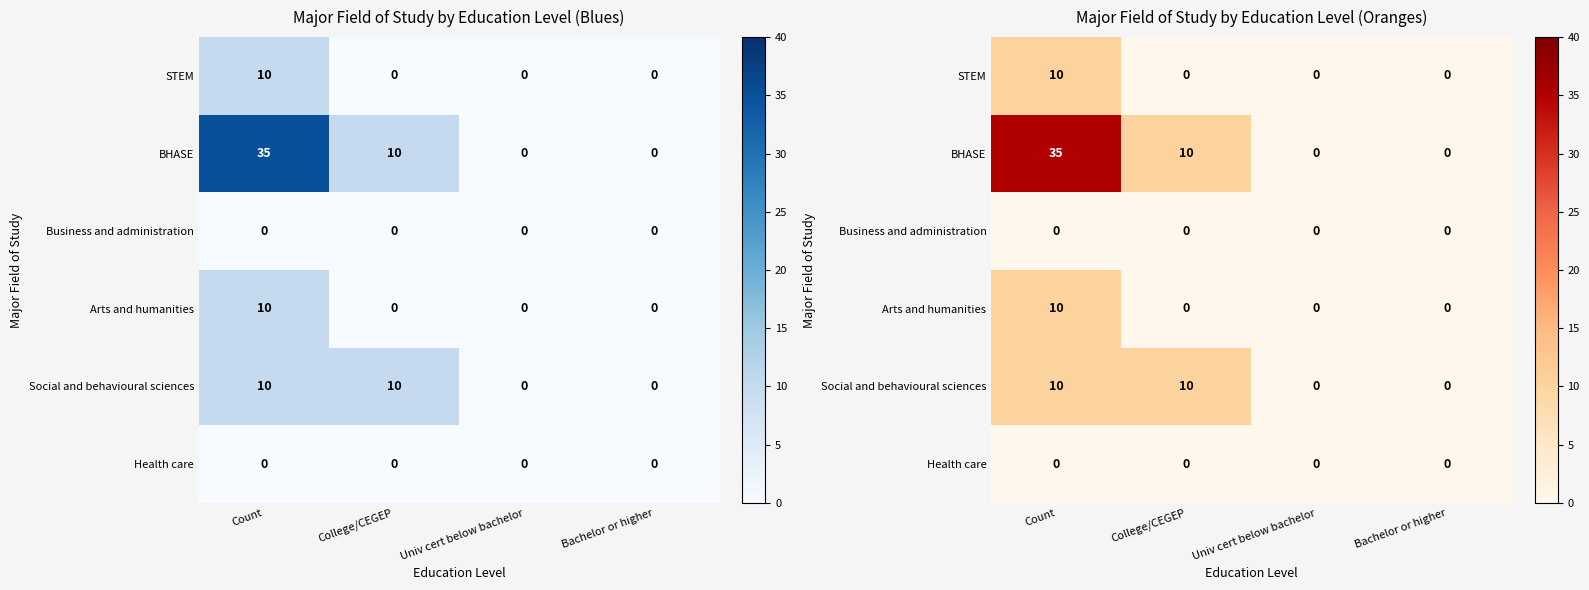

What value does the BHASE series have at Count?

35